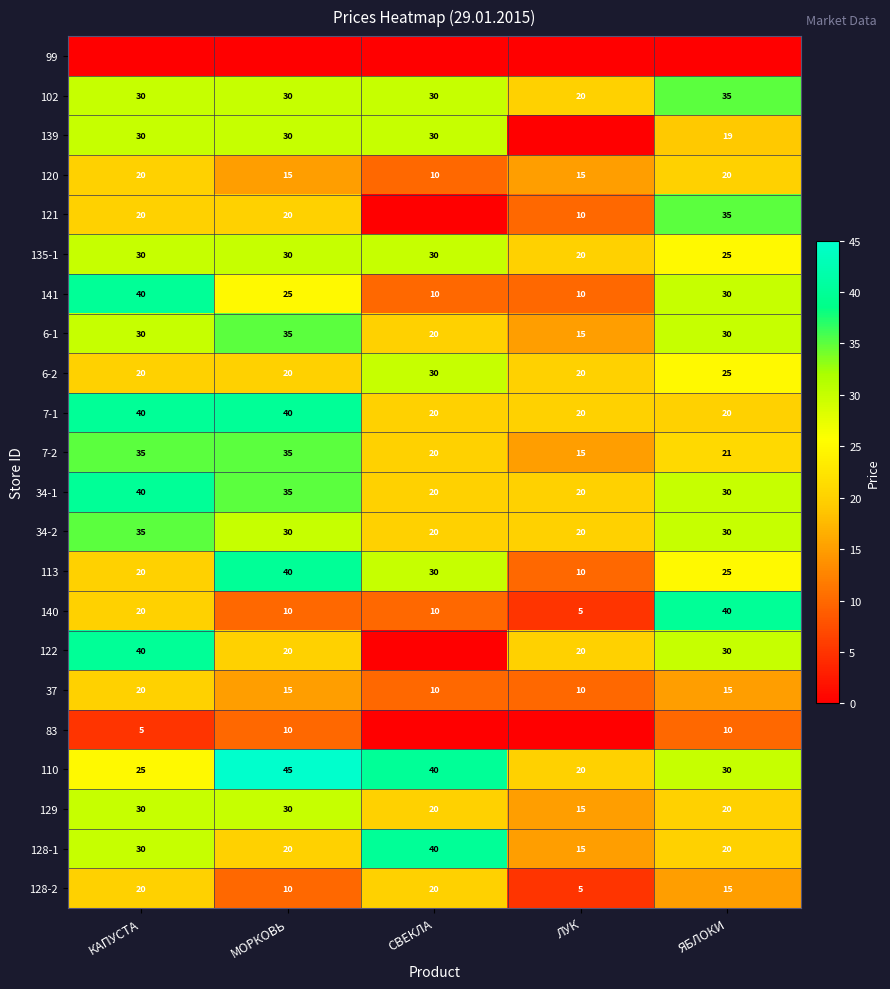

What value does the 34-1 series have at МОРКОВЬ, to the nearest 5?

35